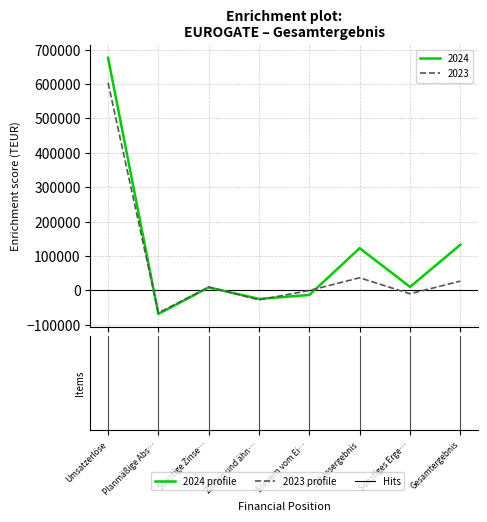

Which series has the largest total across all categories?

2024